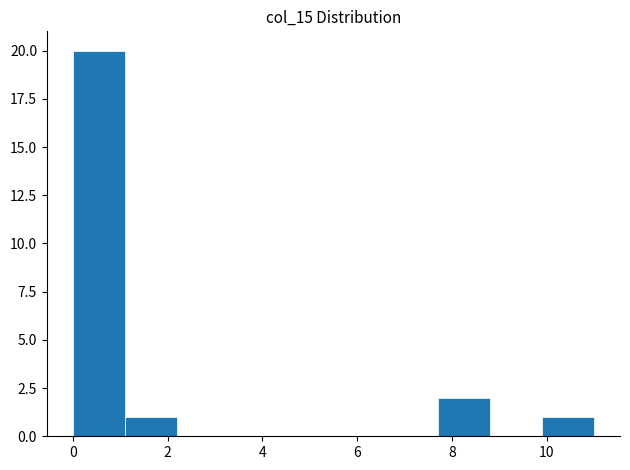

Reading left to right, list every bar in this chart as the range it spans on the x-axis followed by its height. Neither the bar edges nor the heights are printed on the chart, so give them approximately, as read against the axes.

0.0 to 1.1: 20
1.1 to 2.2: 1
2.2 to 3.3: 0
3.3 to 4.4: 0
4.4 to 5.5: 0
5.5 to 6.6: 0
6.6 to 7.7: 0
7.7 to 8.8: 2
8.8 to 9.9: 0
9.9 to 11.0: 1